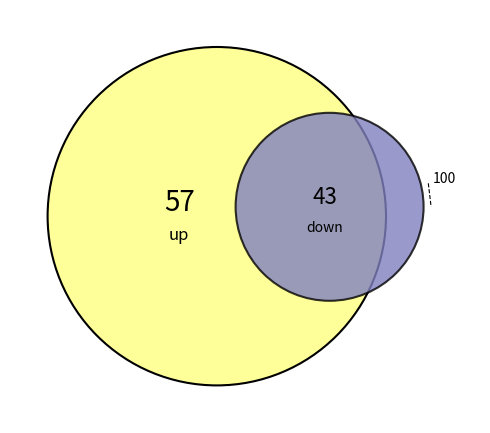

Is the sum of up and down greater than half?

Yes